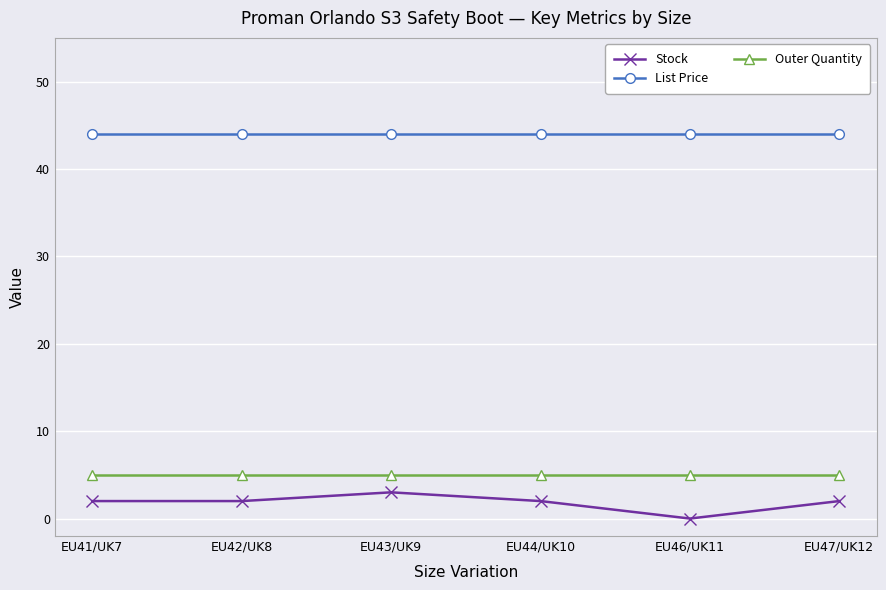

The value of Outer Quantity at EU44/UK10 is 5.0. True or false?

True